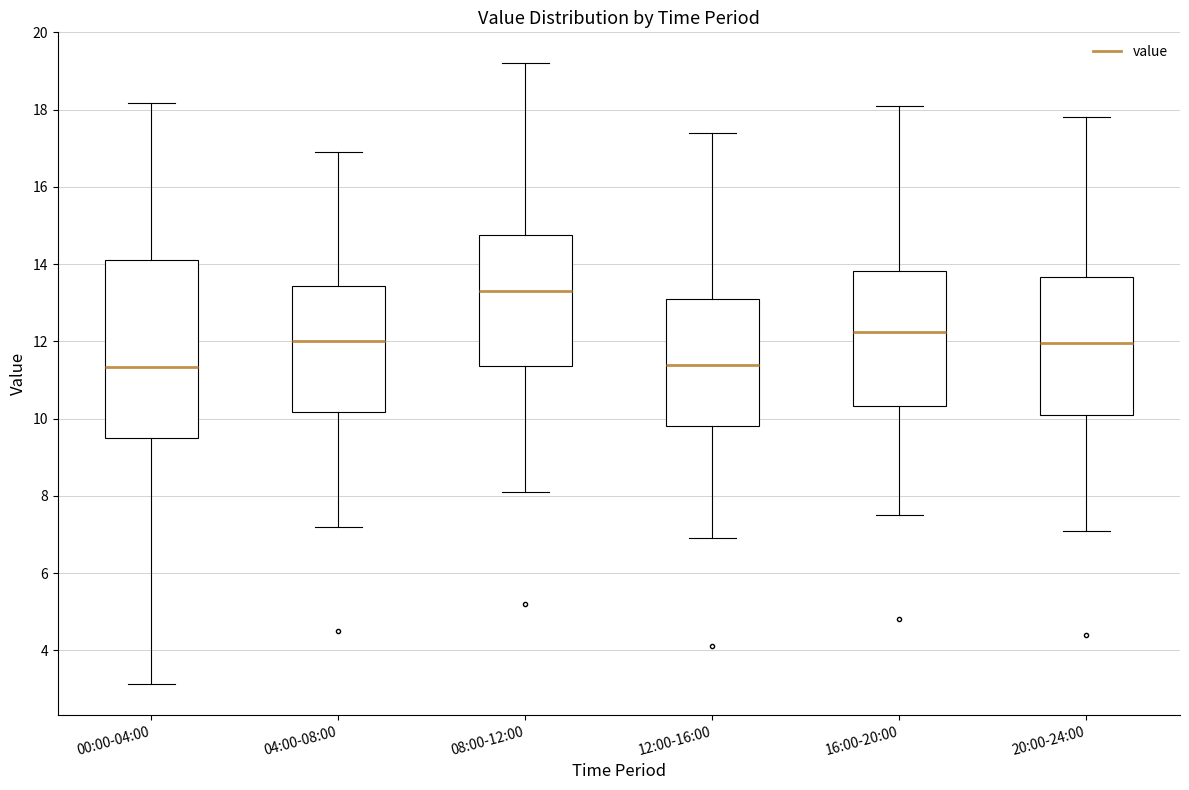

Reading left to right, transcribe this box plot: for each box, give where its median line is, the range the box spans, and where its two whiskers end, as read against the y-axis. The values are not printed on the chart, so give them approximately, as read against the axis.

00:00-04:00: median 11.4, box 9.4 to 14.2, whiskers 3.2 to 18.2
04:00-08:00: median 12.0, box 10.2 to 13.4, whiskers 7.2 to 17.0
08:00-12:00: median 13.4, box 11.4 to 14.8, whiskers 8.2 to 19.2
12:00-16:00: median 11.4, box 9.8 to 13.2, whiskers 7.0 to 17.4
16:00-20:00: median 12.2, box 10.4 to 13.8, whiskers 7.6 to 18.2
20:00-24:00: median 12.0, box 10.2 to 13.6, whiskers 7.2 to 17.8